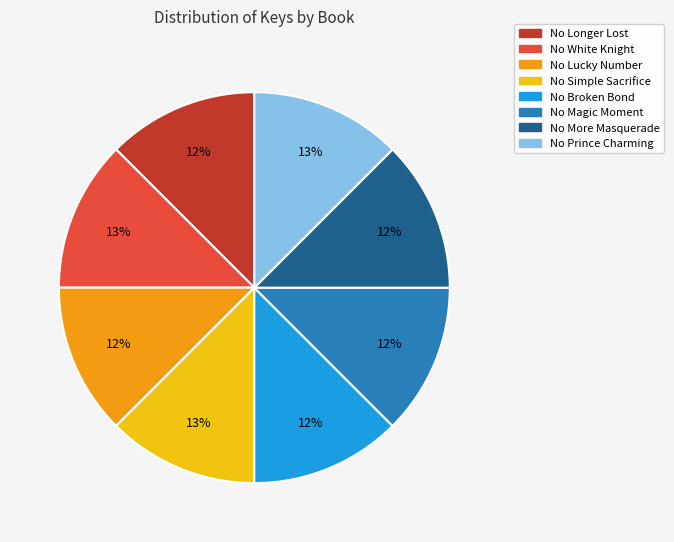

To the nearest percent, what percentage of the pie is No Simple Sacrifice?

13%